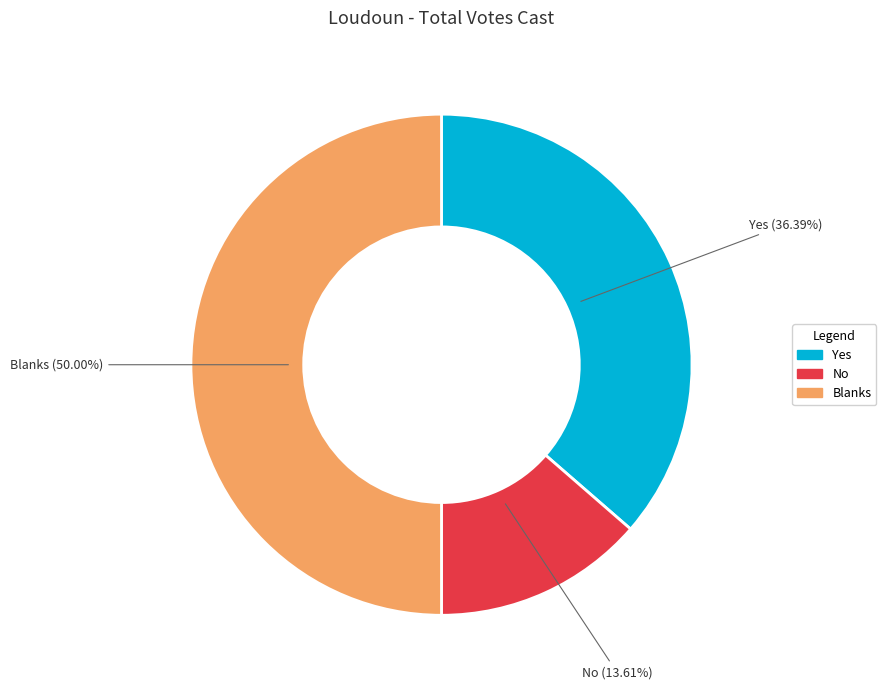

The Yes slice represents 36% of the pie. True or false?

True